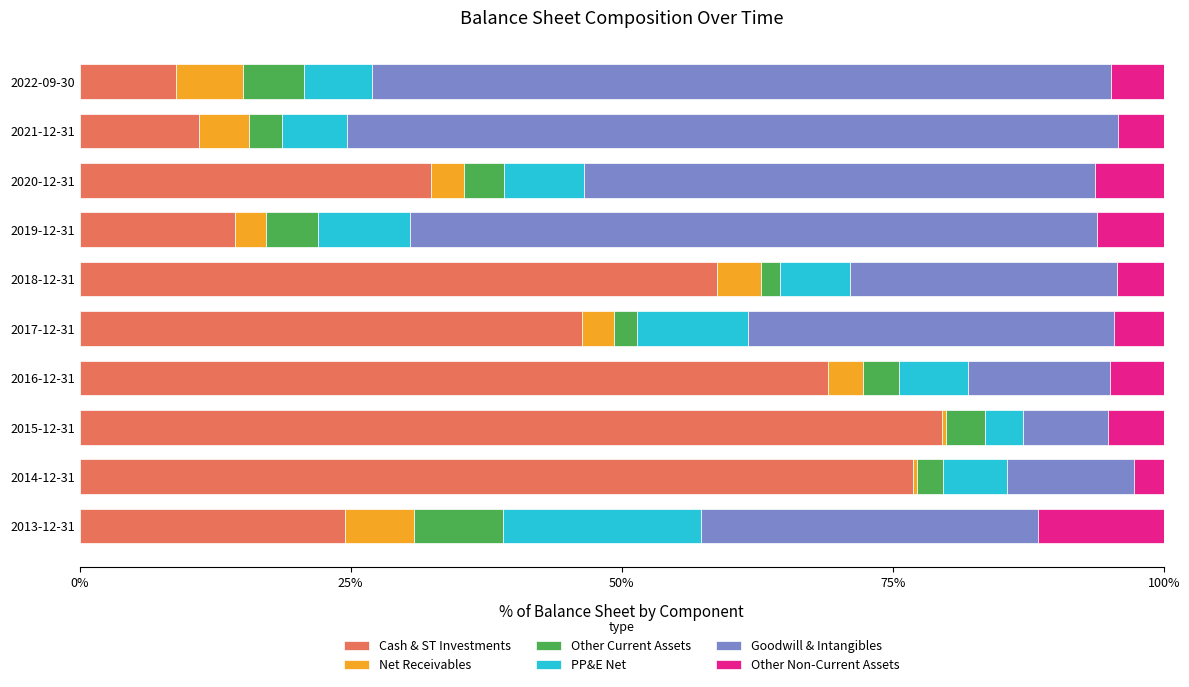

What is the difference between the maximum and second lowest values in the Cash & ST Investments series?

68.5